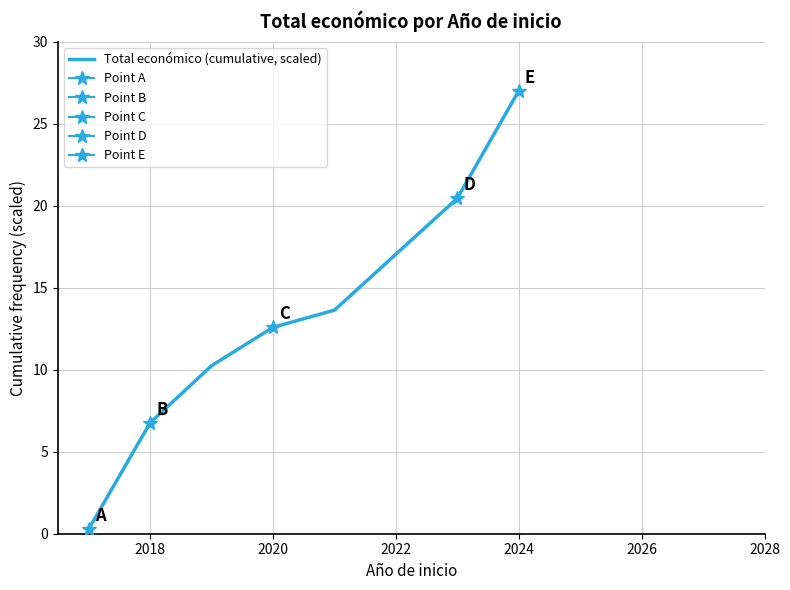

Is it true that Total económico (cumulative, scaled) equals 12.6 at 2020?

True